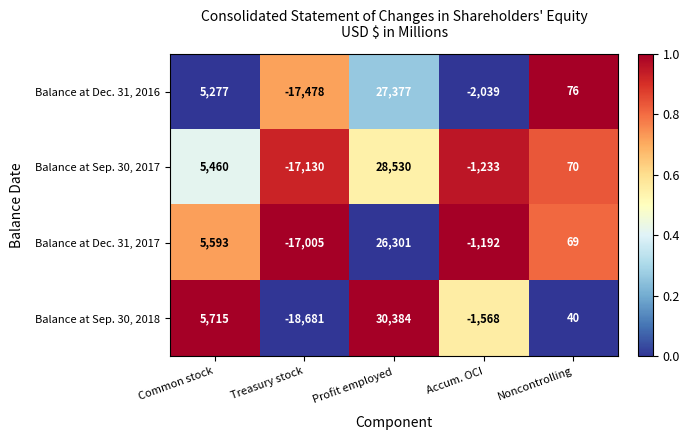

Which category has the highest value across all series?

Profit employed